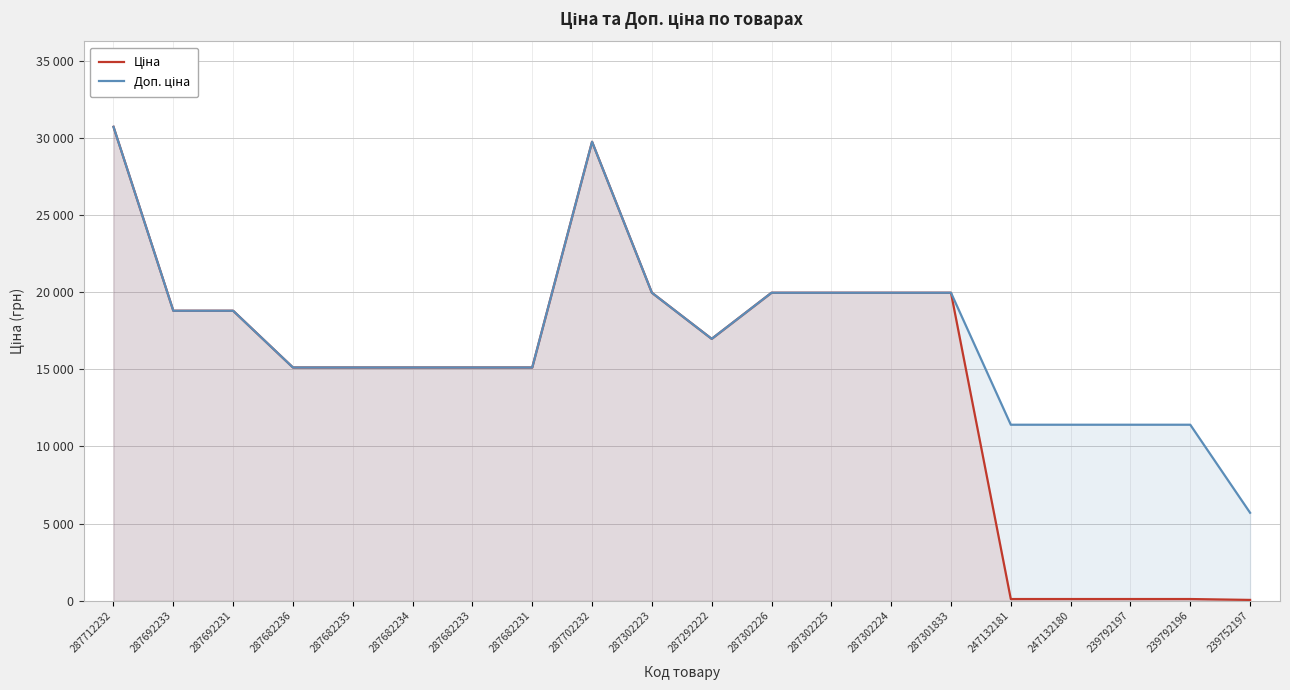

True or false: Ціна and Доп. ціна intersect in this chart.

False